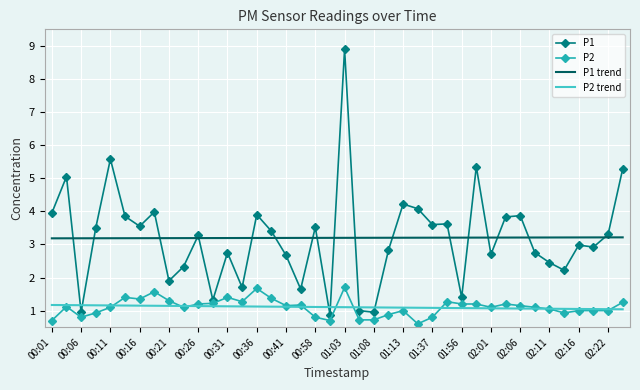

Rank the series by their maximum value, from lowest to highest.

P2 trend, P2, P1 trend, P1